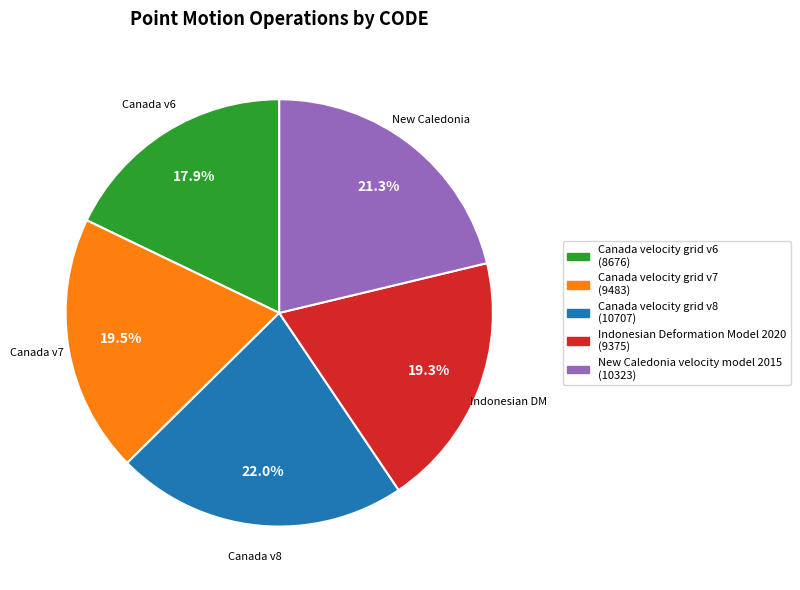

Combined, do Canada velocity grid v6 and Canada velocity grid v7 account for over 50%?

No